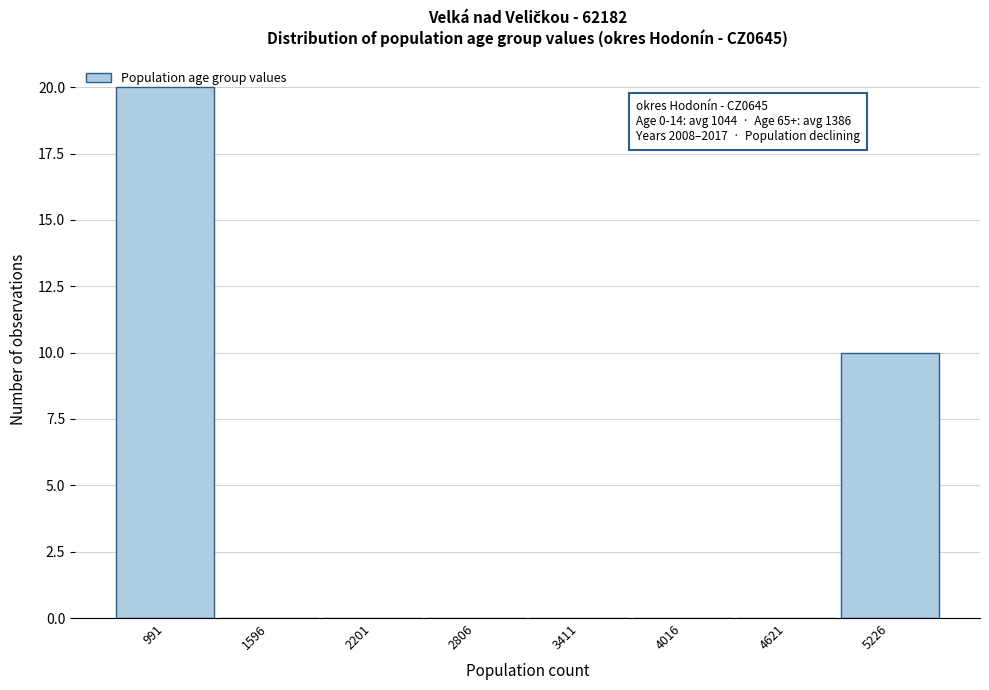

True or false: the data shows 0 at 2806.

True